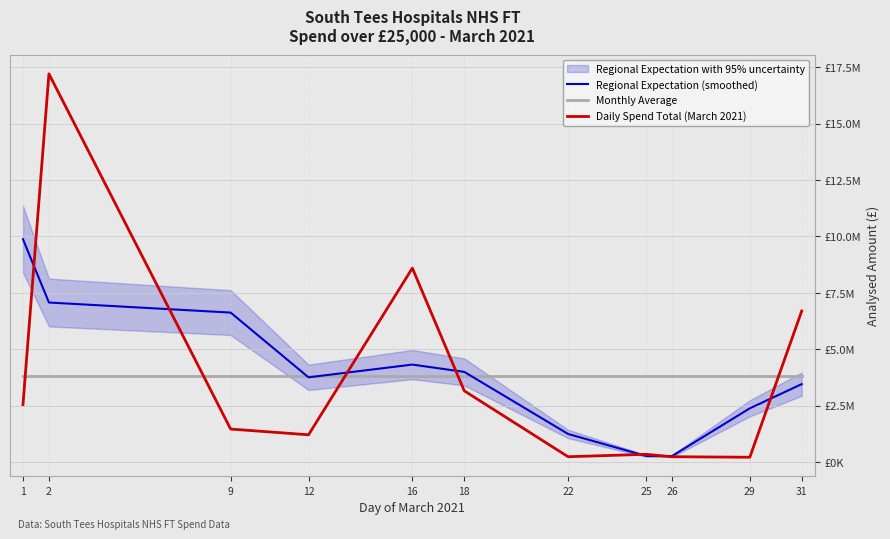

Reading left to right, transcribe all the data shown in this chart.

Regional Expectation (smoothed): 1=9876301.7	2=7072139.3	9=6626657.9	12=3756828.3	16=4321181.7	18=3997083.1	22=1246030.7	25=272711.5	26=265455.3	29=2382834.0	31=3455792.3
Monthly Average: 1=3809971.1	2=3809971.1	9=3809971.1	12=3809971.1	16=3809971.1	18=3809971.1	22=3809971.1	25=3809971.1	26=3809971.1	29=3809971.1	31=3809971.1
Daily Spend Total (March 2021): 1=2545369.7	2=17207233.8	9=1463814.5	12=1208925.4	16=8597745.0	18=3156874.8	22=236629.6	25=344587.6	26=236917.2	29=214861.0	31=6696723.7